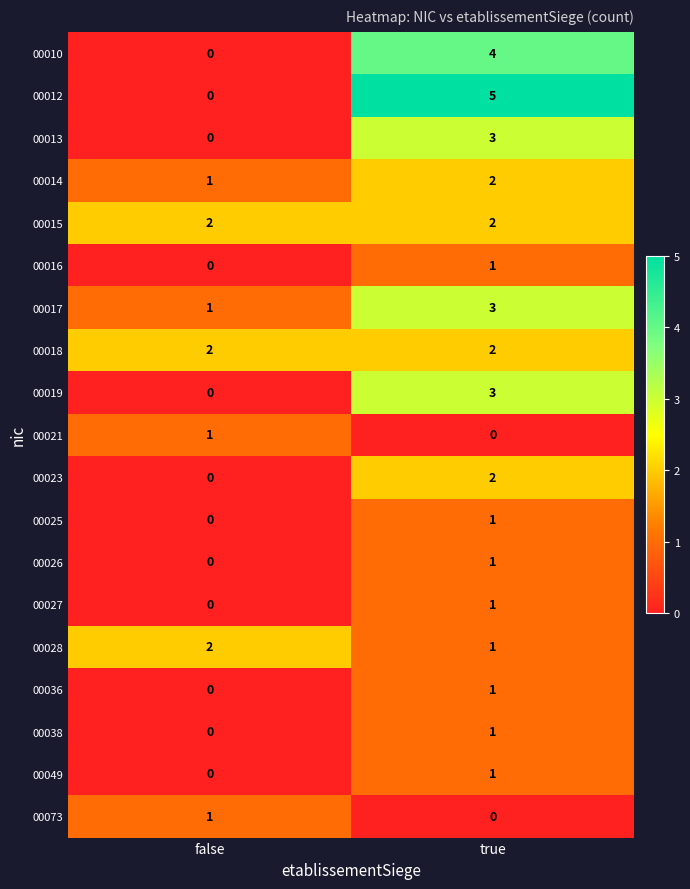

What is the difference between the maximum and minimum values in the 00013 series?

3